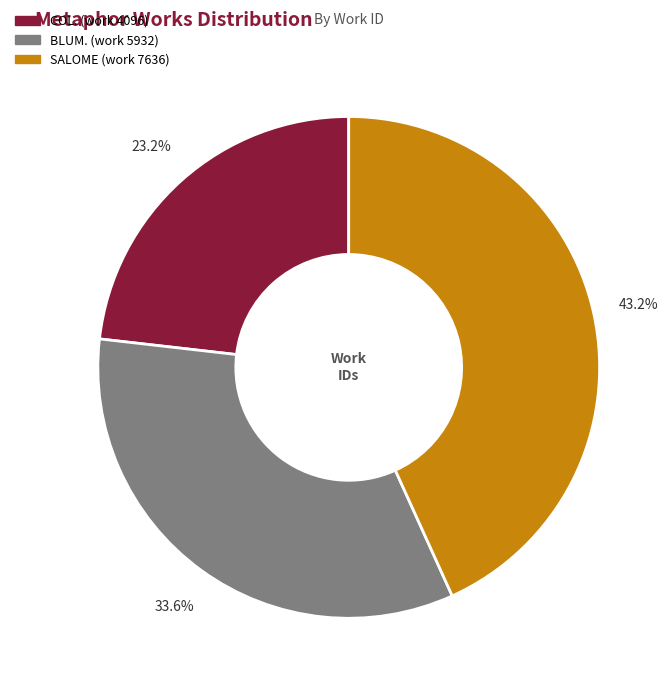

Between COL. (work 4096) and SALOME (work 7636), which is larger?

SALOME (work 7636)